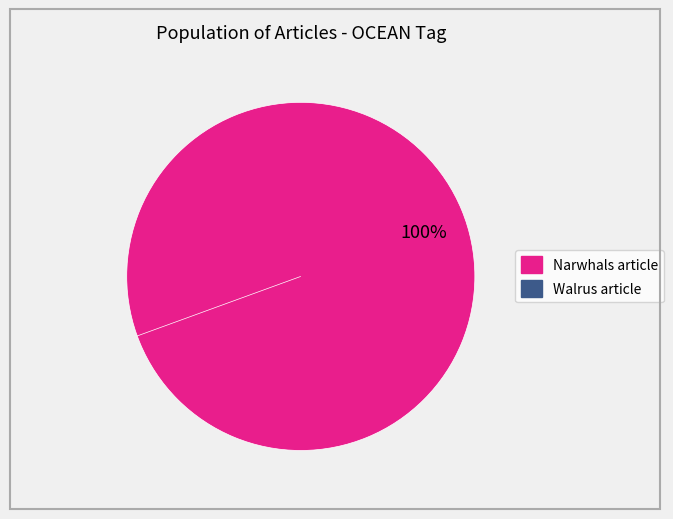

Is it true that B443E369-2EED-442B-A6C5-0945A95EB314 is 8% of the pie?

False